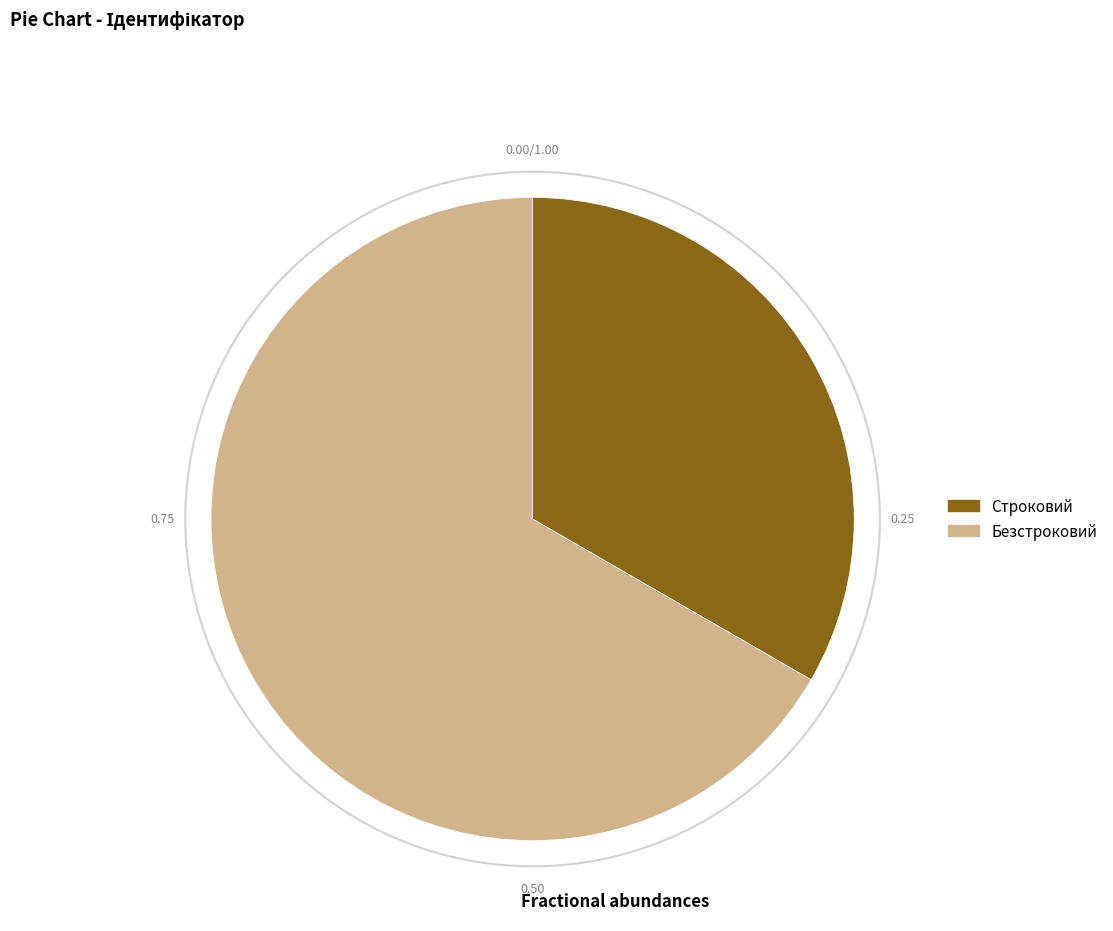

Which has a higher value, Строковий or Безстроковий?

Безстроковий